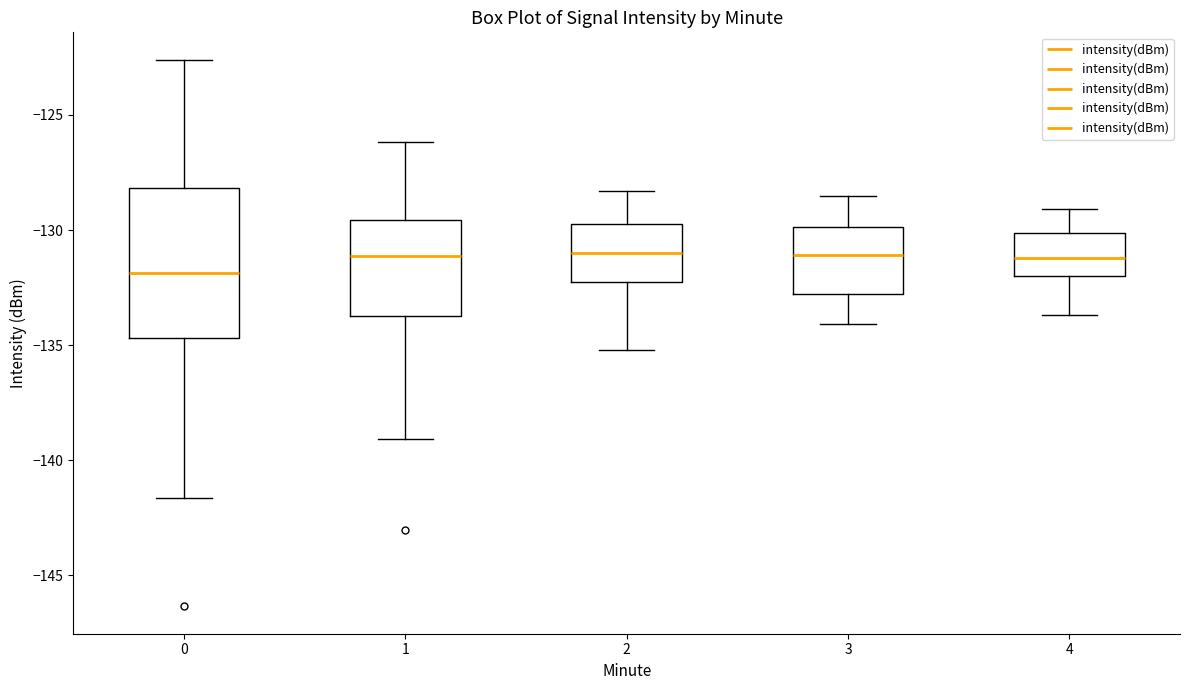

Which box is the tallest, from its lower edge to its upper edge?

0